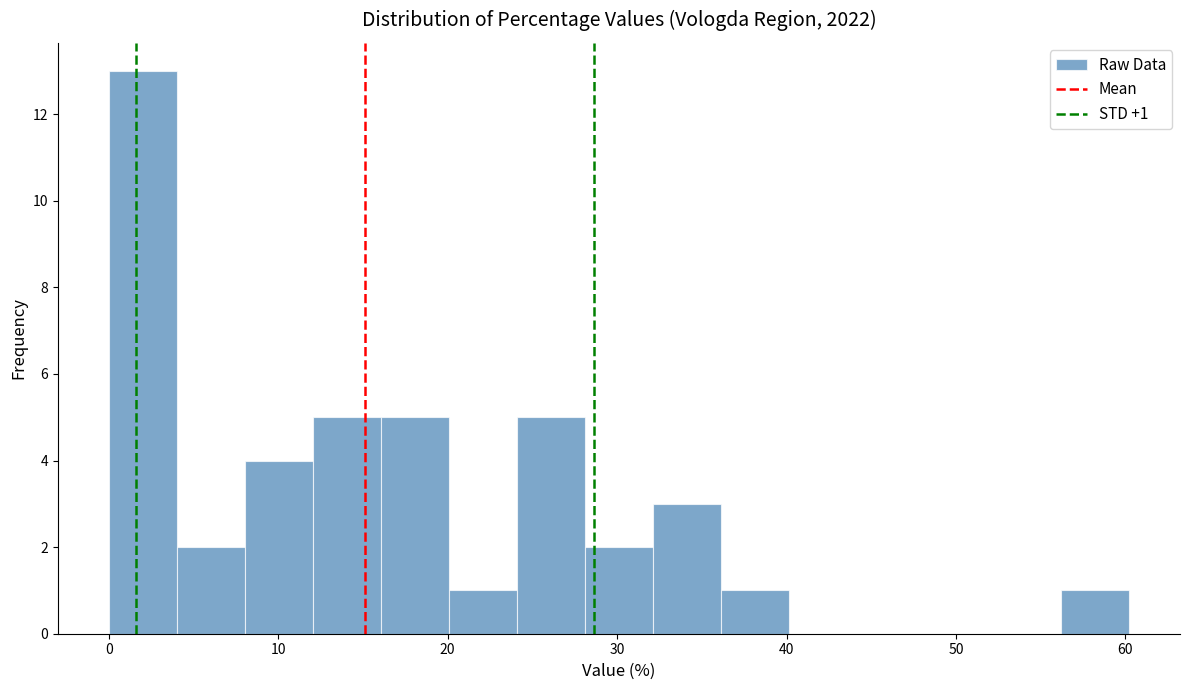

Which range on the x-axis has the tallest bar?

0 to 4